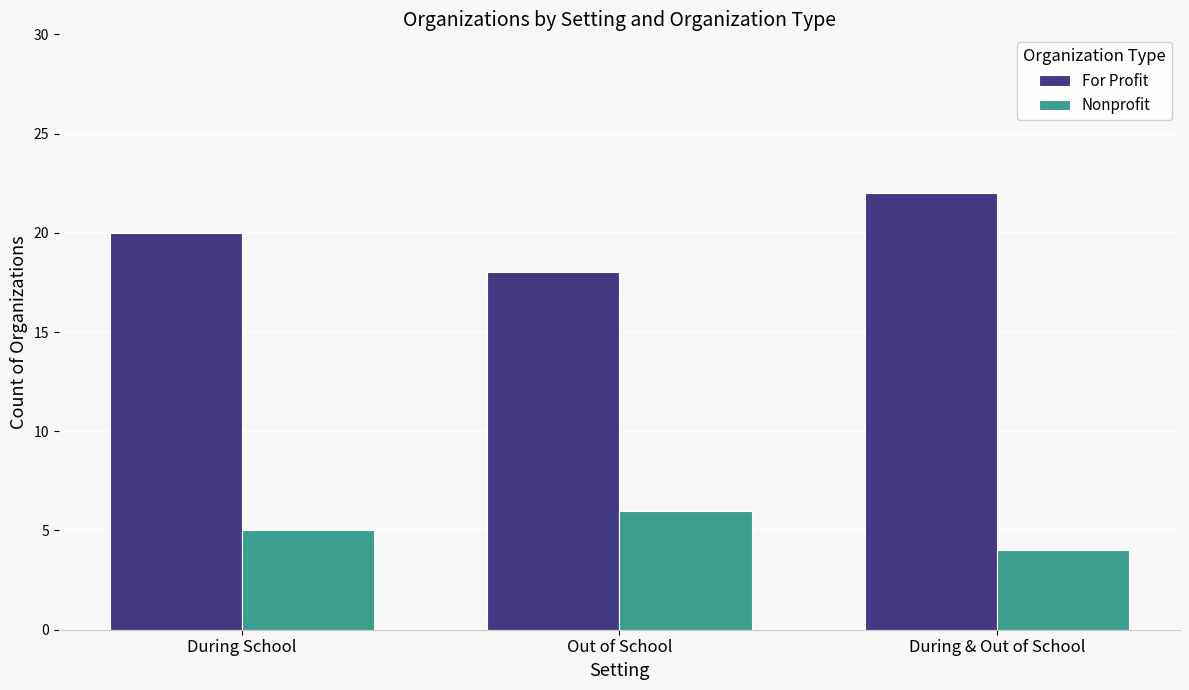

Which series has the widest spread of values?

For Profit